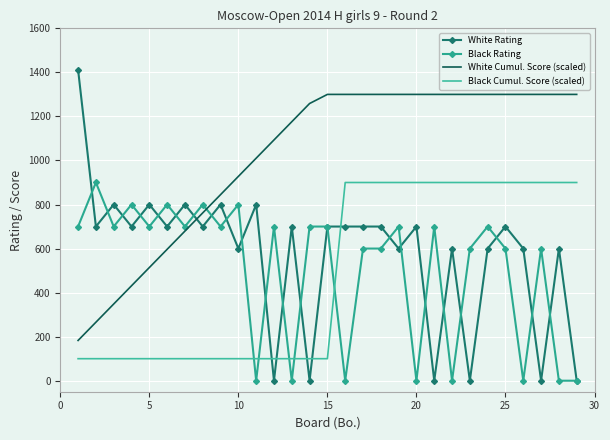

Which series has the widest spread of values?

White Rating